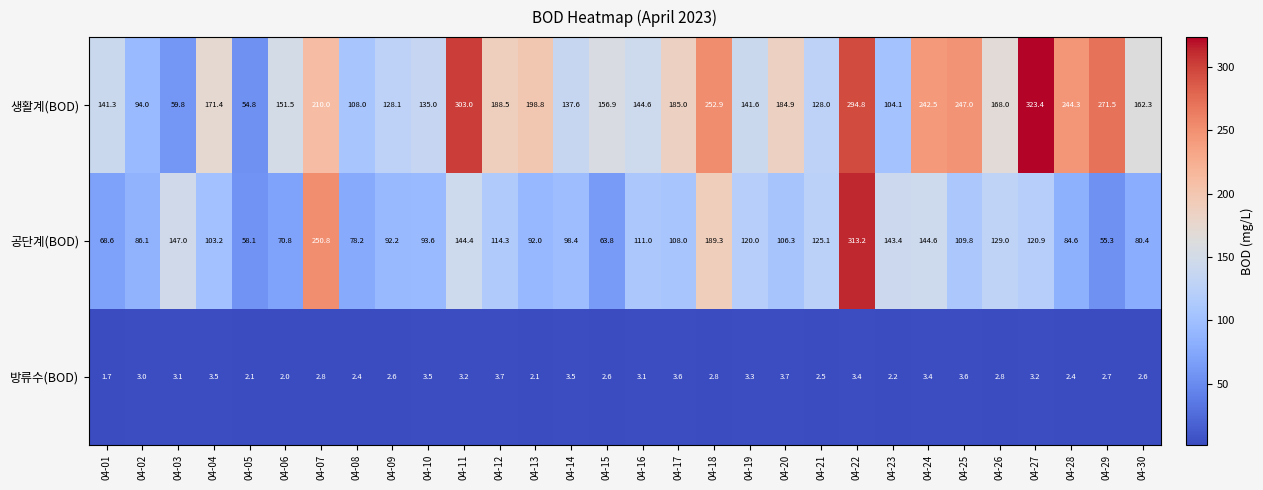

What is the maximum value shown in the chart?

323.4